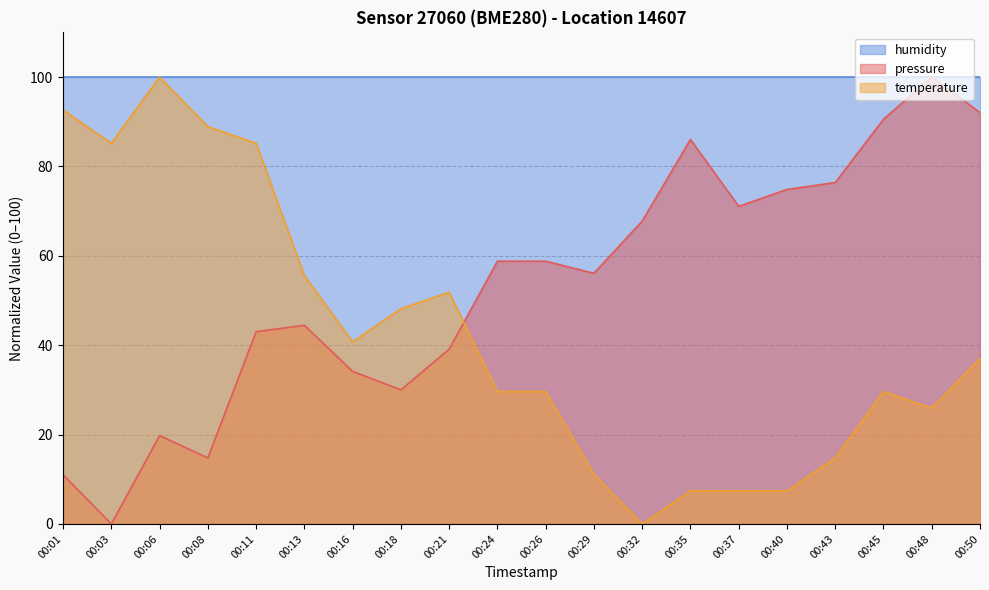

What is the spread (max minus min) of values at 00:26?

70.4